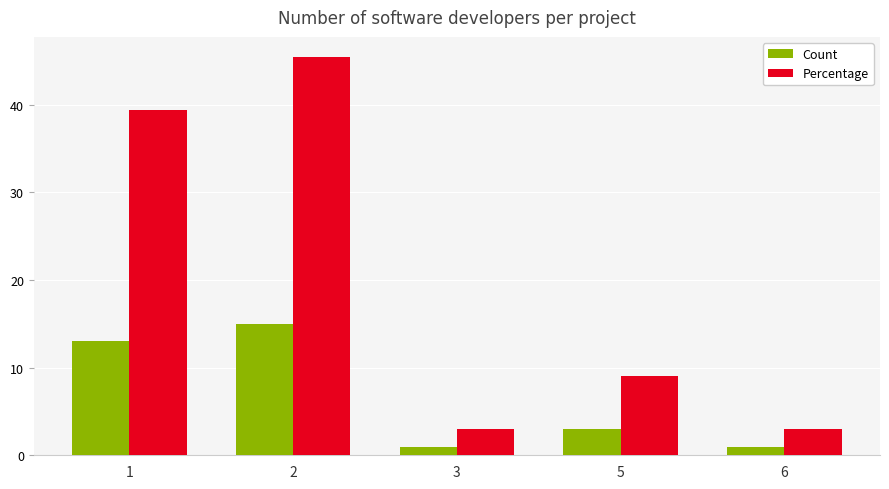

Reading left to right, transcribe all the data shown in this chart.

Count: 1=13.0	2=15.0	3=1.0	5=3.0	6=1.0
Percentage: 1=39.4	2=45.5	3=3.0	5=9.1	6=3.0